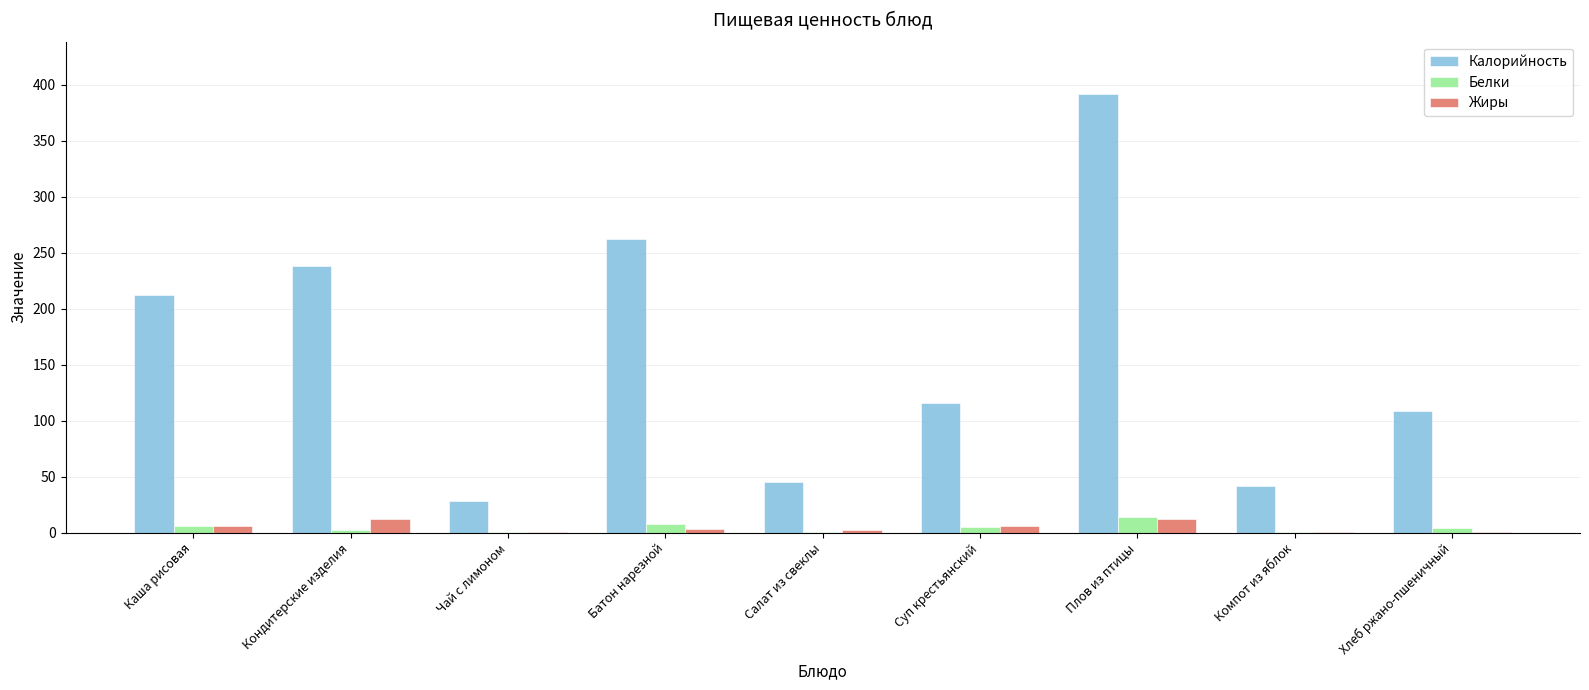

Is the value of Жиры at Батон нарезной greater than the value of Белки at Плов из птицы?

No